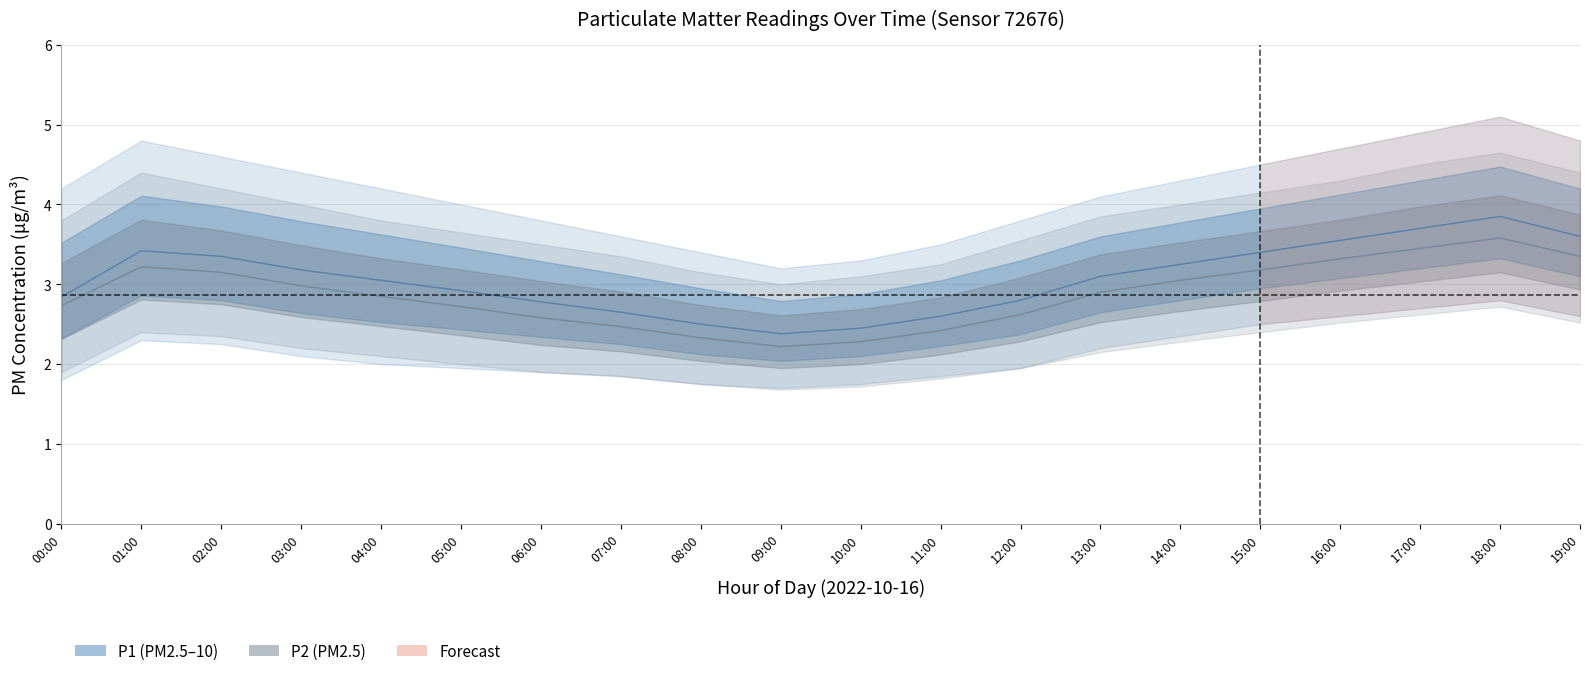

Which series has the widest spread of values?

P1_upper